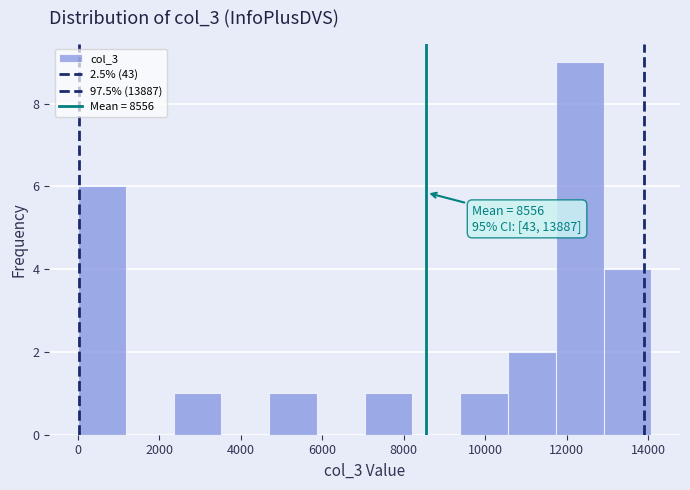

Over which range of the x-axis is the bar tallest?

11800 to 12800